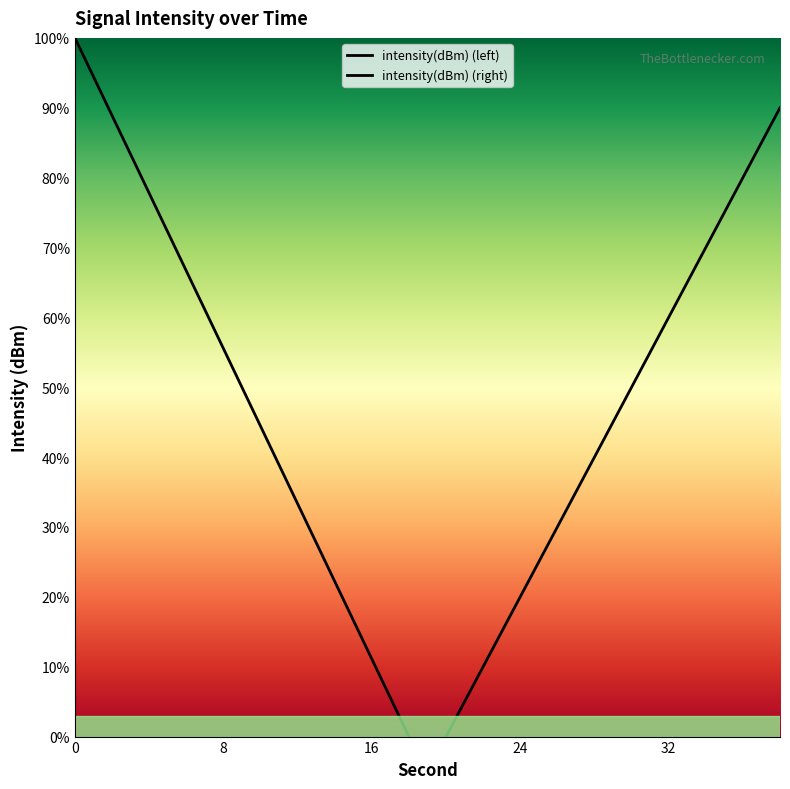

What is the label of the 8th point from the right?

16